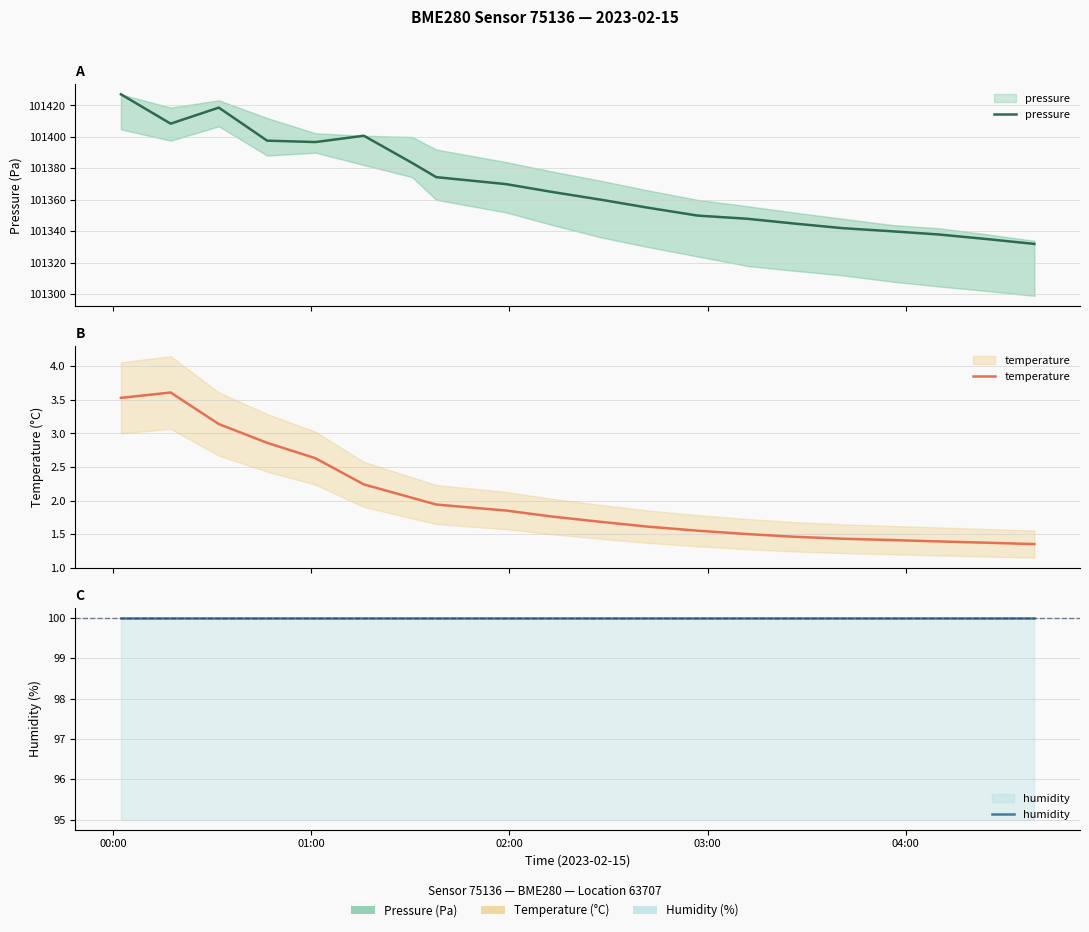

At which category does the chart reach its peak across all series?

00:00